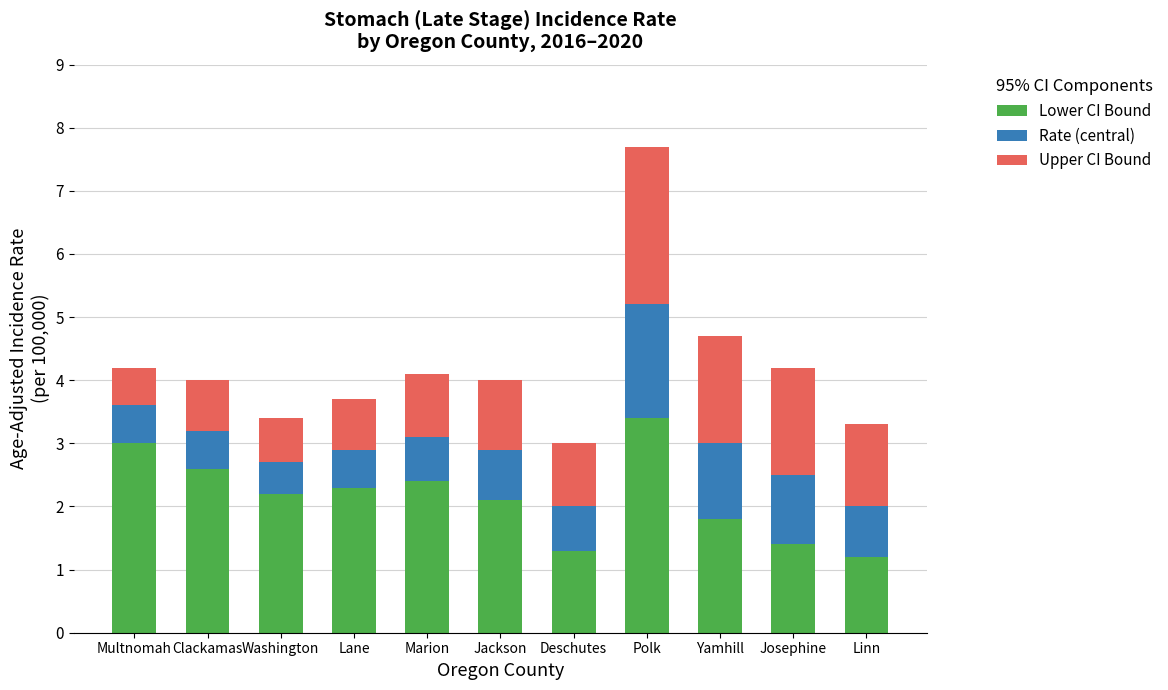

What is the difference between the Lower CI Bound values at Linn and Jackson?

0.9